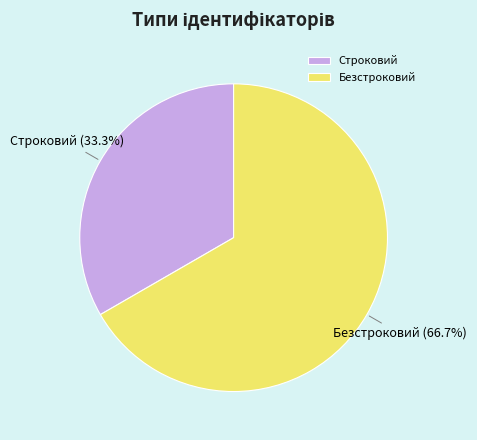

To the nearest percent, what percentage of the pie is Строковий?

33%